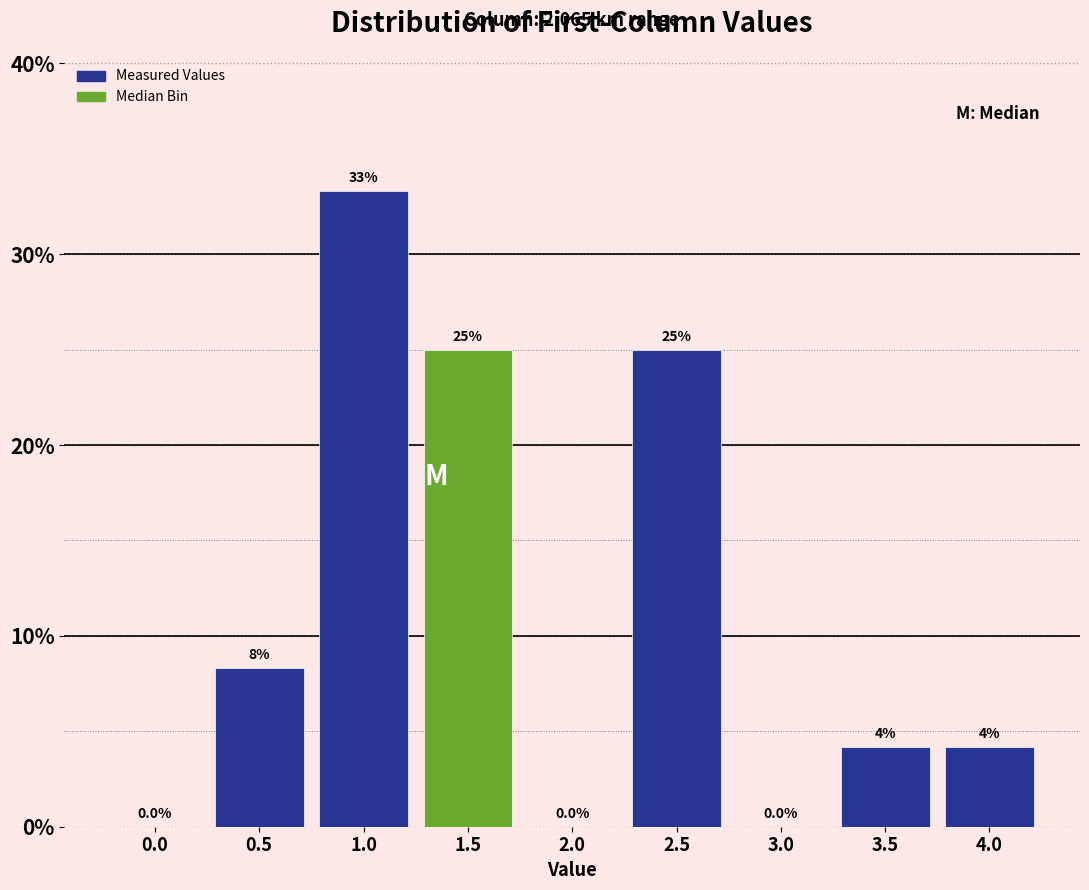

The value at 3.0 is 14.3. True or false?

False